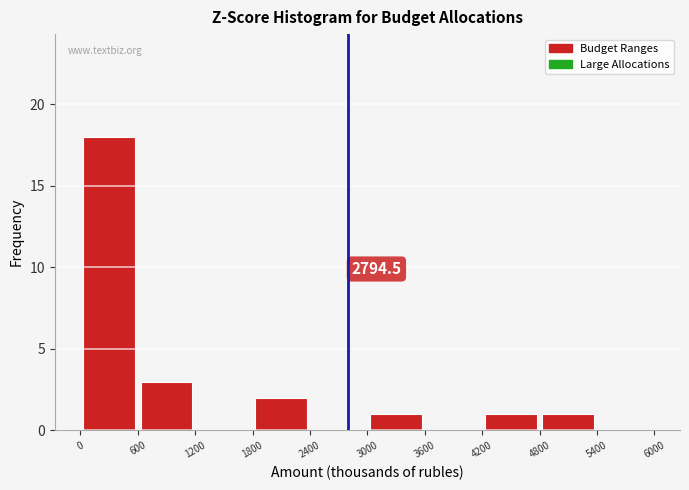

Over which range of the x-axis is the bar tallest?

0 to 600